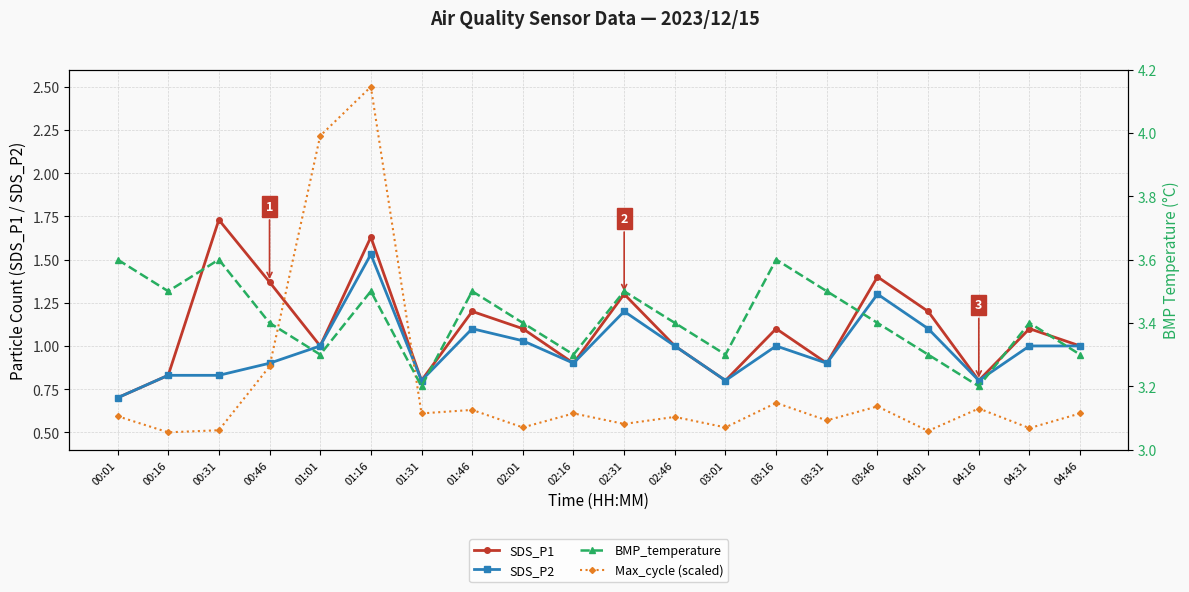

How many interior local valleys does the SDS_P2 series have?

5